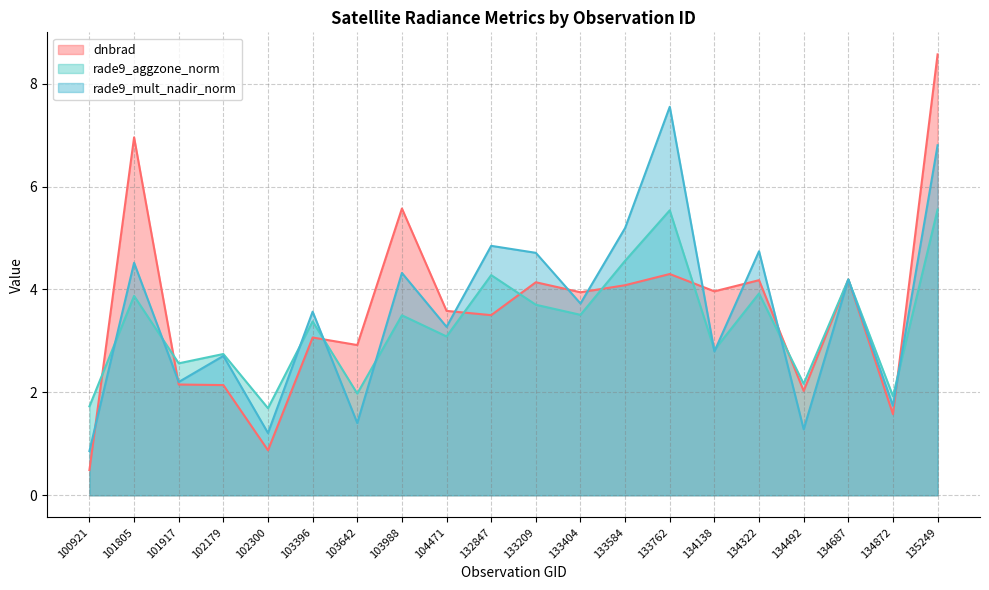

Which series ends up on top after the final intersection of rade9_mult_nadir_norm and rade9_aggzone_norm?

rade9_mult_nadir_norm